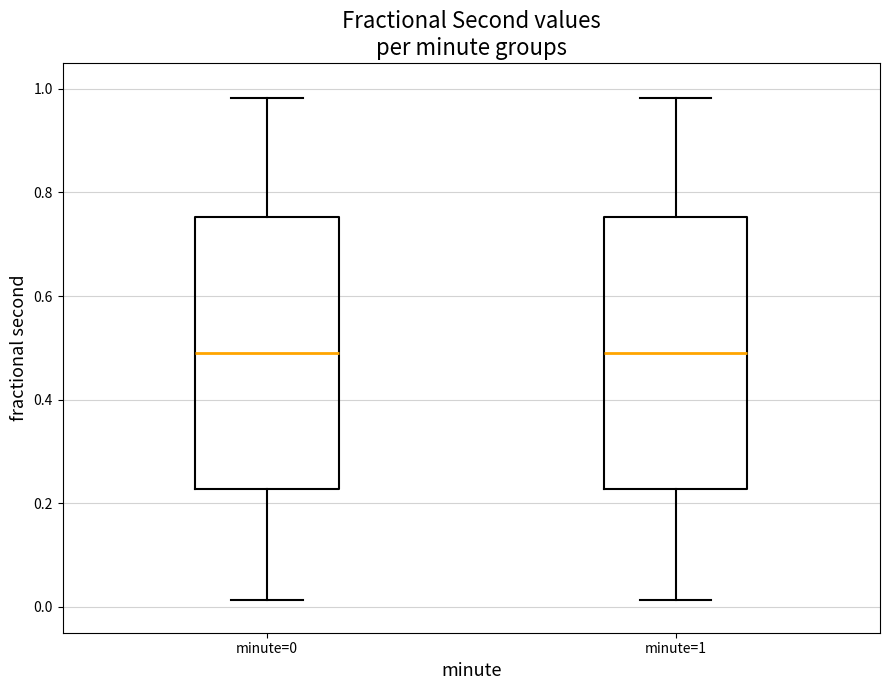

Reading left to right, read every box against the y-axis: the position of its median line, the range the box covers, and the ends of its whiskers. The values are not printed on the chart, so give them approximately, as read against the axis.

minute=0: median 0.48, box 0.22 to 0.76, whiskers 0.02 to 0.98
minute=1: median 0.48, box 0.22 to 0.76, whiskers 0.02 to 0.98